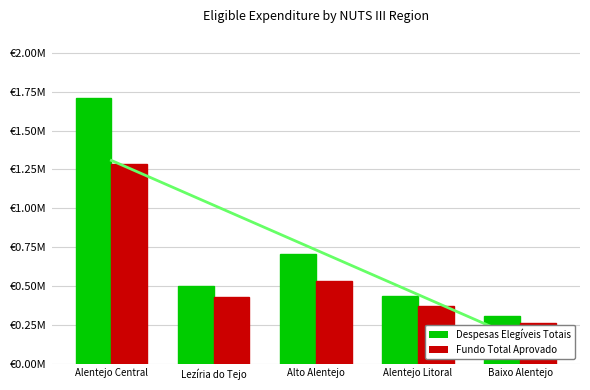

Is it true that Fundo Total Aprovado equals 664507.9 at Lezíria do Tejo?

False